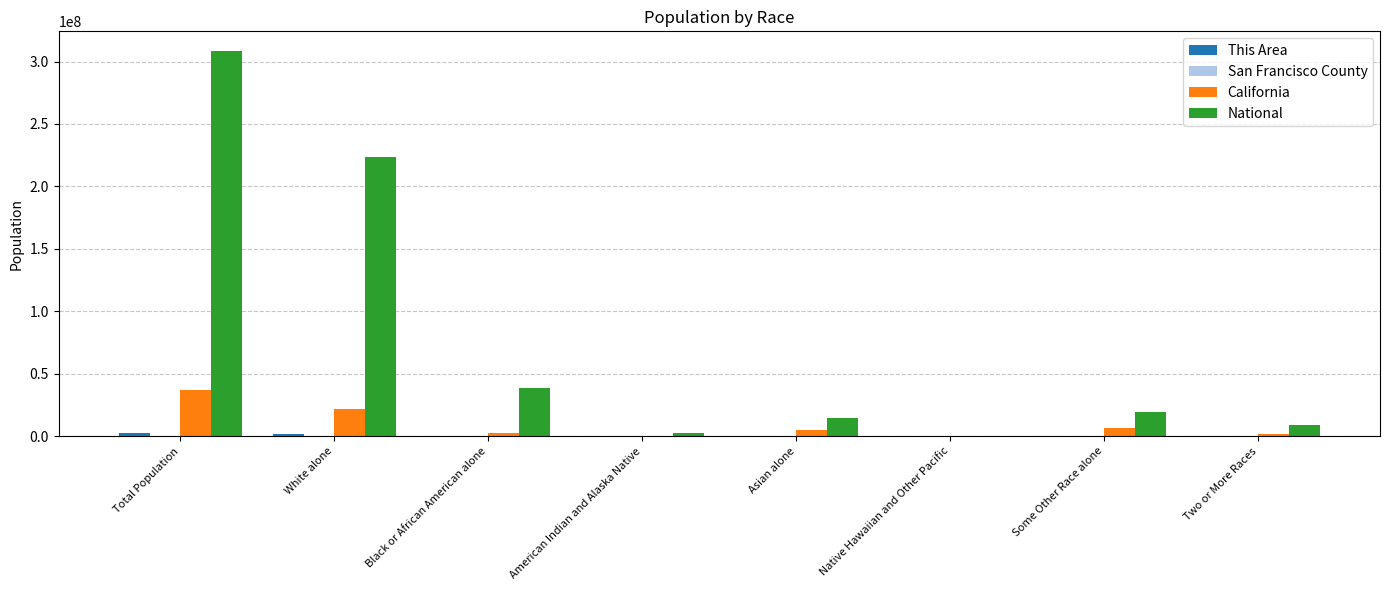

The value of National at Some Other Race alone is 19107368. True or false?

True